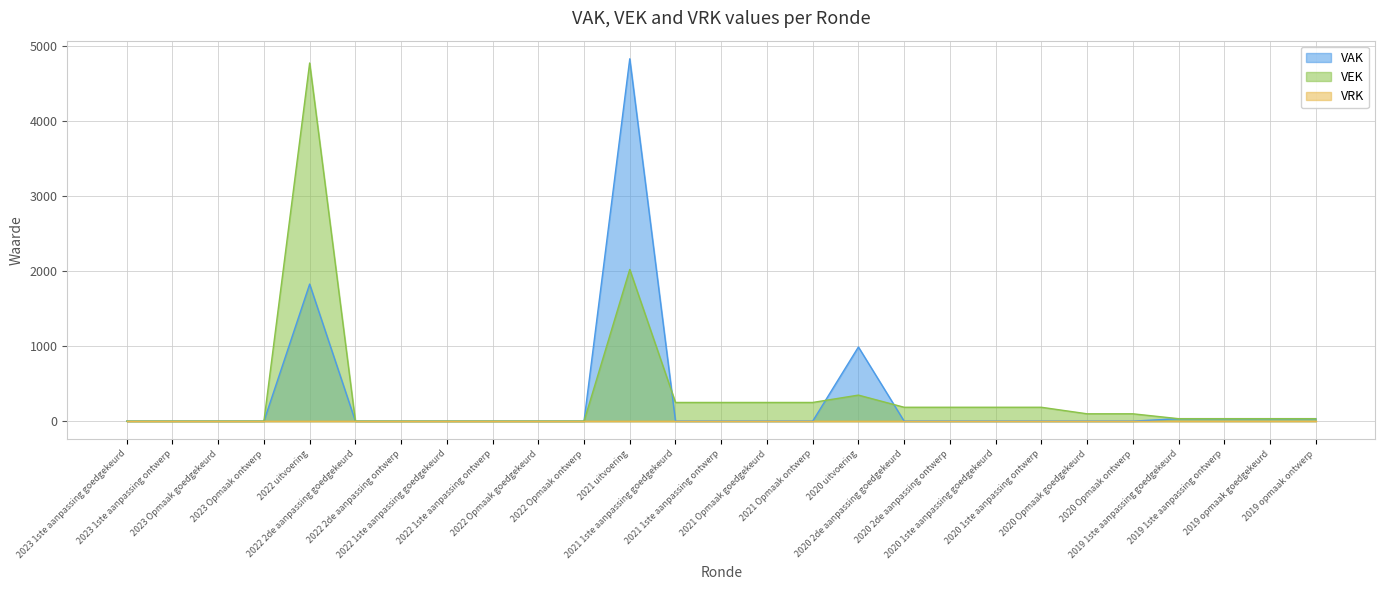

Reading right to left, transcribe all the data shown in this chart.

VAK: 2019 opmaak ontwerp=33	2019 opmaak goedgekeurd=33	2019 1ste aanpassing ontwerp=33	2019 1ste aanpassing goedgekeurd=33	2020 Opmaak ontwerp=0	2020 Opmaak goedgekeurd=0	2020 1ste aanpassing ontwerp=0	2020 1ste aanpassing goedgekeurd=0	2020 2de aanpassing ontwerp=0	2020 2de aanpassing goedgekeurd=0	2020 uitvoering=988	2021 Opmaak ontwerp=0	2021 Opmaak goedgekeurd=0	2021 1ste aanpassing ontwerp=0	2021 1ste aanpassing goedgekeurd=0	2021 uitvoering=4828	2022 Opmaak ontwerp=0	2022 Opmaak goedgekeurd=0	2022 1ste aanpassing ontwerp=0	2022 1ste aanpassing goedgekeurd=0	2022 2de aanpassing ontwerp=0	2022 2de aanpassing goedgekeurd=0	2022 uitvoering=1826	2023 Opmaak ontwerp=0	2023 Opmaak goedgekeurd=0	2023 1ste aanpassing ontwerp=0	2023 1ste aanpassing goedgekeurd=0
VEK: 2019 opmaak ontwerp=33	2019 opmaak goedgekeurd=33	2019 1ste aanpassing ontwerp=33	2019 1ste aanpassing goedgekeurd=33	2020 Opmaak ontwerp=98	2020 Opmaak goedgekeurd=98	2020 1ste aanpassing ontwerp=185	2020 1ste aanpassing goedgekeurd=185	2020 2de aanpassing ontwerp=185	2020 2de aanpassing goedgekeurd=185	2020 uitvoering=347	2021 Opmaak ontwerp=249	2021 Opmaak goedgekeurd=249	2021 1ste aanpassing ontwerp=249	2021 1ste aanpassing goedgekeurd=249	2021 uitvoering=2021	2022 Opmaak ontwerp=0	2022 Opmaak goedgekeurd=0	2022 1ste aanpassing ontwerp=0	2022 1ste aanpassing goedgekeurd=0	2022 2de aanpassing ontwerp=0	2022 2de aanpassing goedgekeurd=0	2022 uitvoering=4772	2023 Opmaak ontwerp=0	2023 Opmaak goedgekeurd=0	2023 1ste aanpassing ontwerp=0	2023 1ste aanpassing goedgekeurd=0